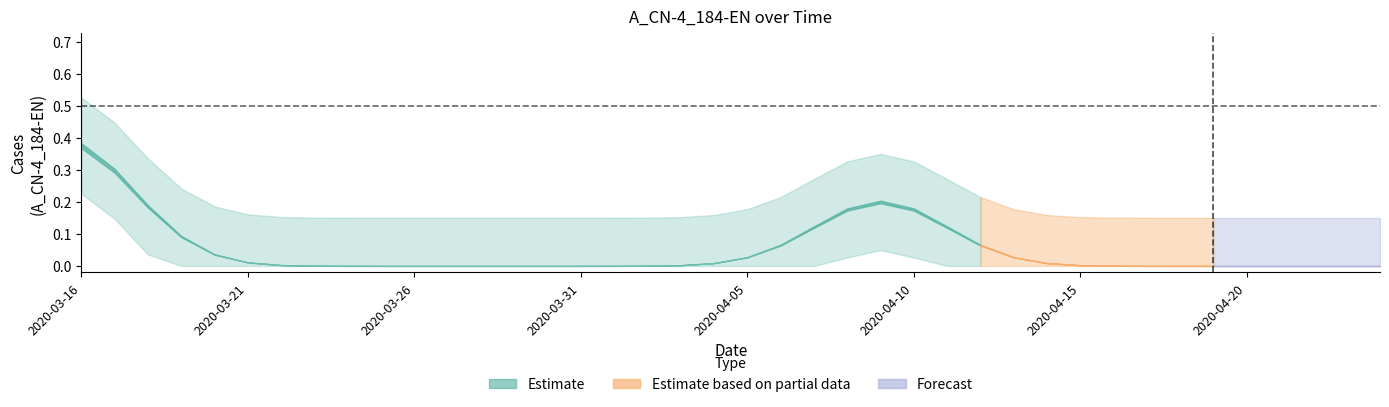

Does the chart display data point markers on the line(s)?

No